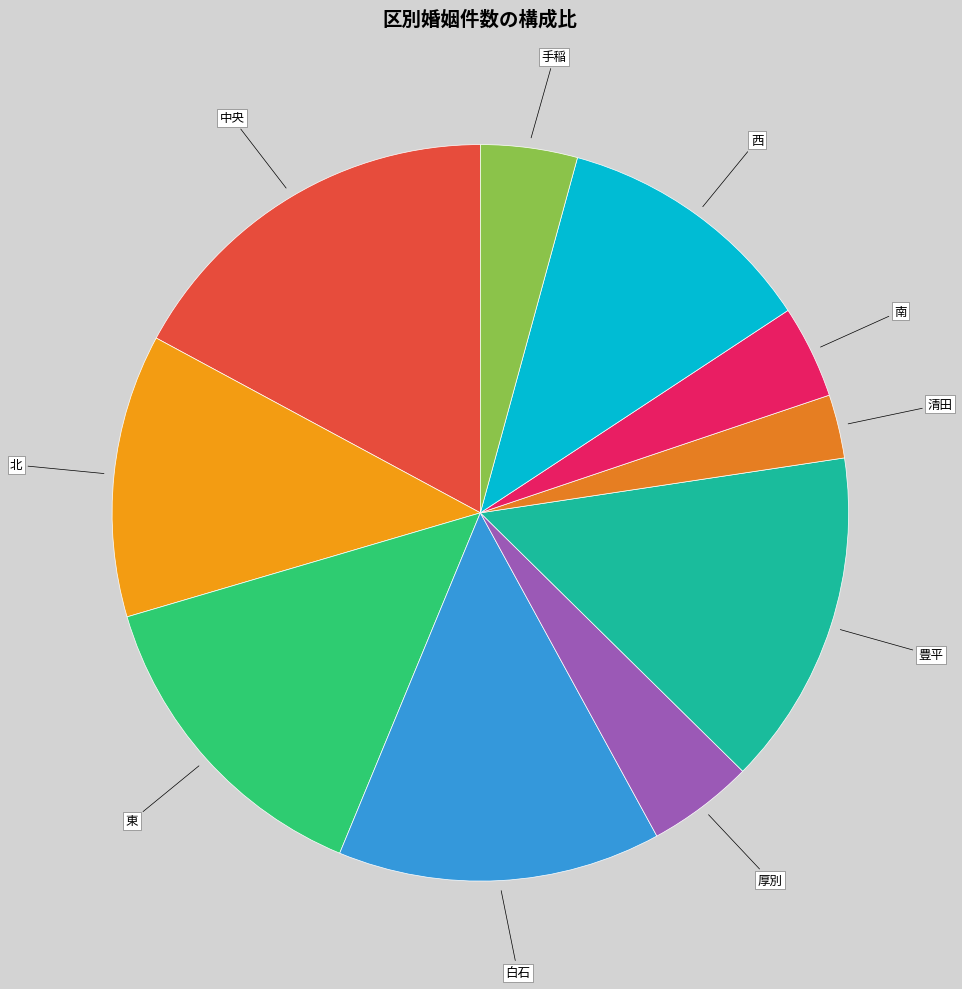

How many slices are in this pie chart?

10